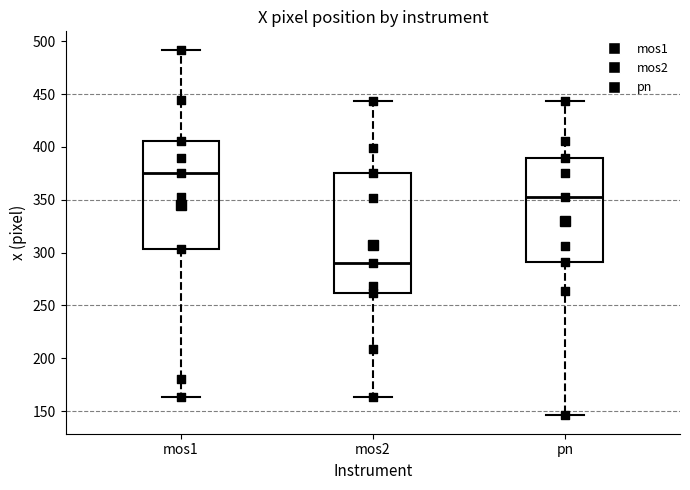

Which box's median line is the lowest?

mos2